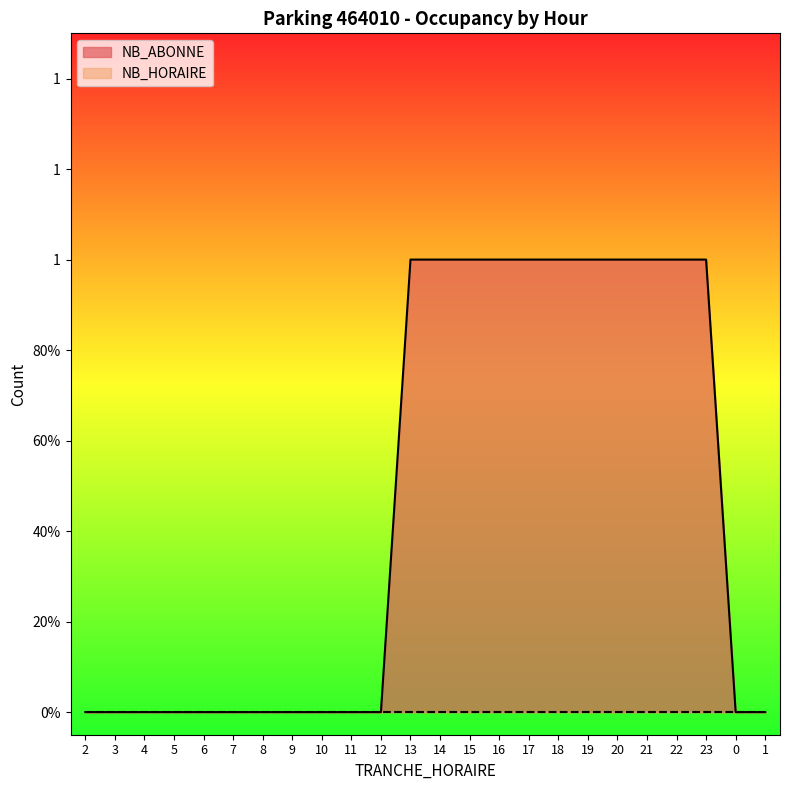

Between 8 and 12, which is larger?

8